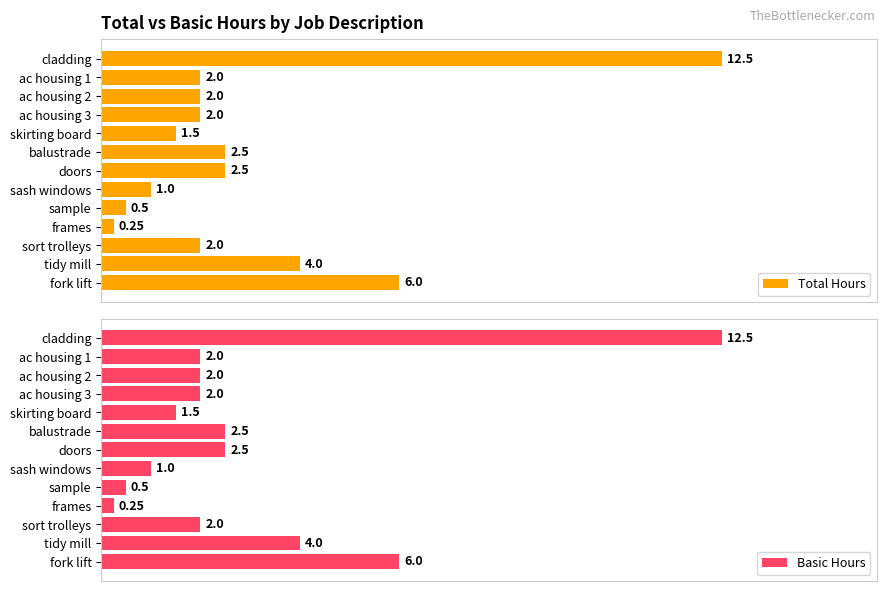

At which label is Total Hours closest to 6?

fork lift